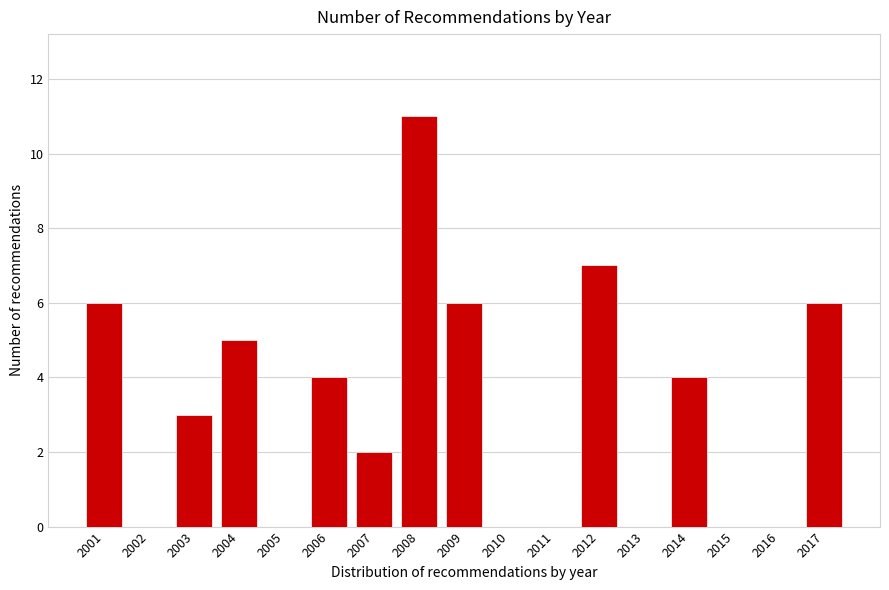

Reading right to left, list all the values displayed in this chart.

2017=6	2016=0	2015=0	2014=4	2013=0	2012=7	2011=0	2010=0	2009=6	2008=11	2007=2	2006=4	2005=0	2004=5	2003=3	2002=0	2001=6